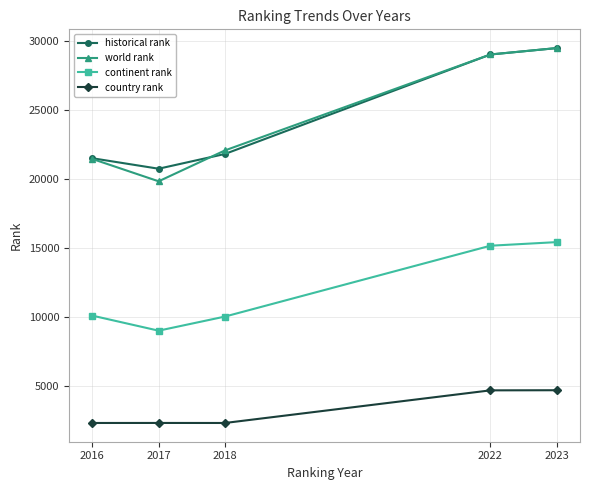

Where is the first local minimum for world rank?

2017